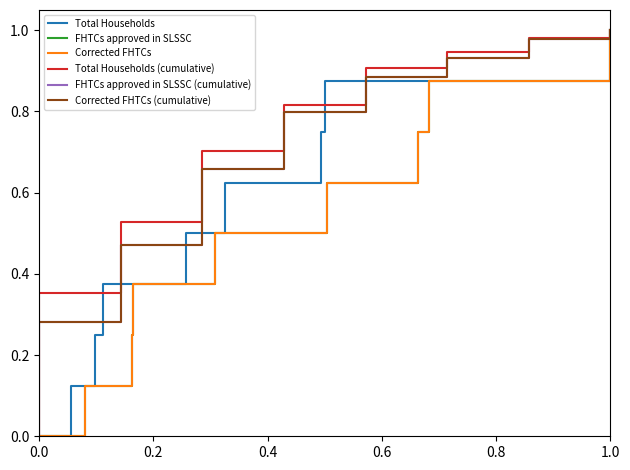

Reading left to right, list all the values displayed in this chart.

Total Households: 0.0	0.1	0.2	0.4	0.5	0.6	0.8	0.9	1.0
FHTCs approved in SLSSC: 0.0	0.1	0.2	0.4	0.5	0.6	0.8	0.9	1.0
Corrected FHTCs: 0.0	0.1	0.2	0.4	0.5	0.6	0.8	0.9	1.0
Total Households (cumulative): 0.0	0.4	0.5	0.7	0.8	0.9	0.9	1.0	1.0
FHTCs approved in SLSSC (cumulative): 0.0	0.3	0.5	0.7	0.8	0.9	0.9	1.0	1.0
Corrected FHTCs (cumulative): 0.0	0.3	0.5	0.7	0.8	0.9	0.9	1.0	1.0